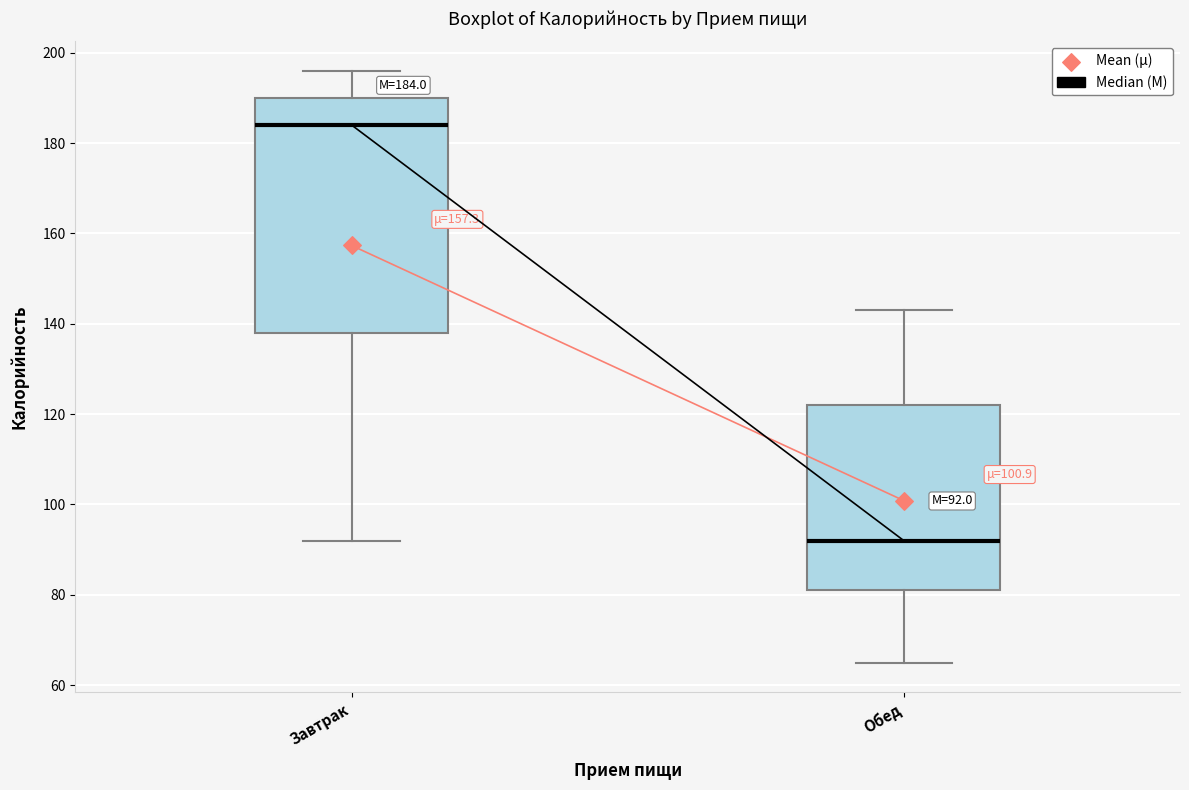

Which box's median line is the highest?

Завтрак